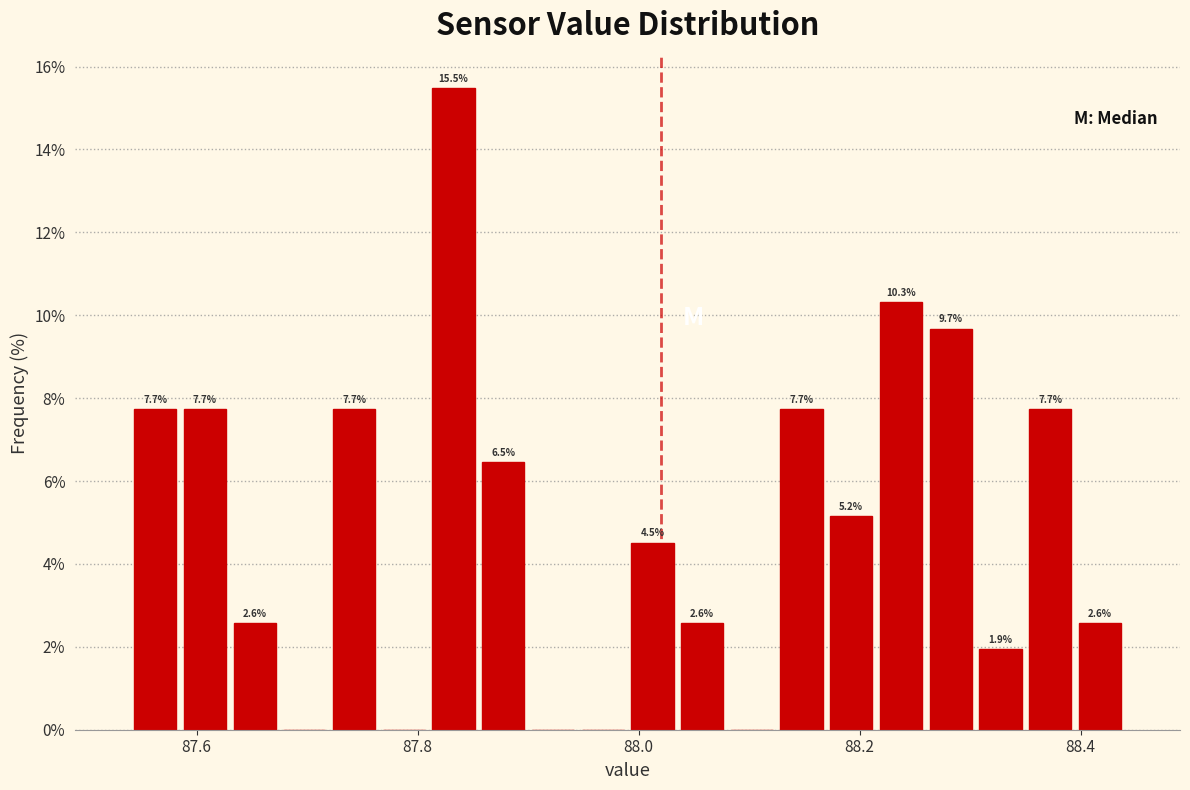

Around what value on the x-axis is the tallest bar? Give the approximate position of its centre, as read against the axis.

87.84